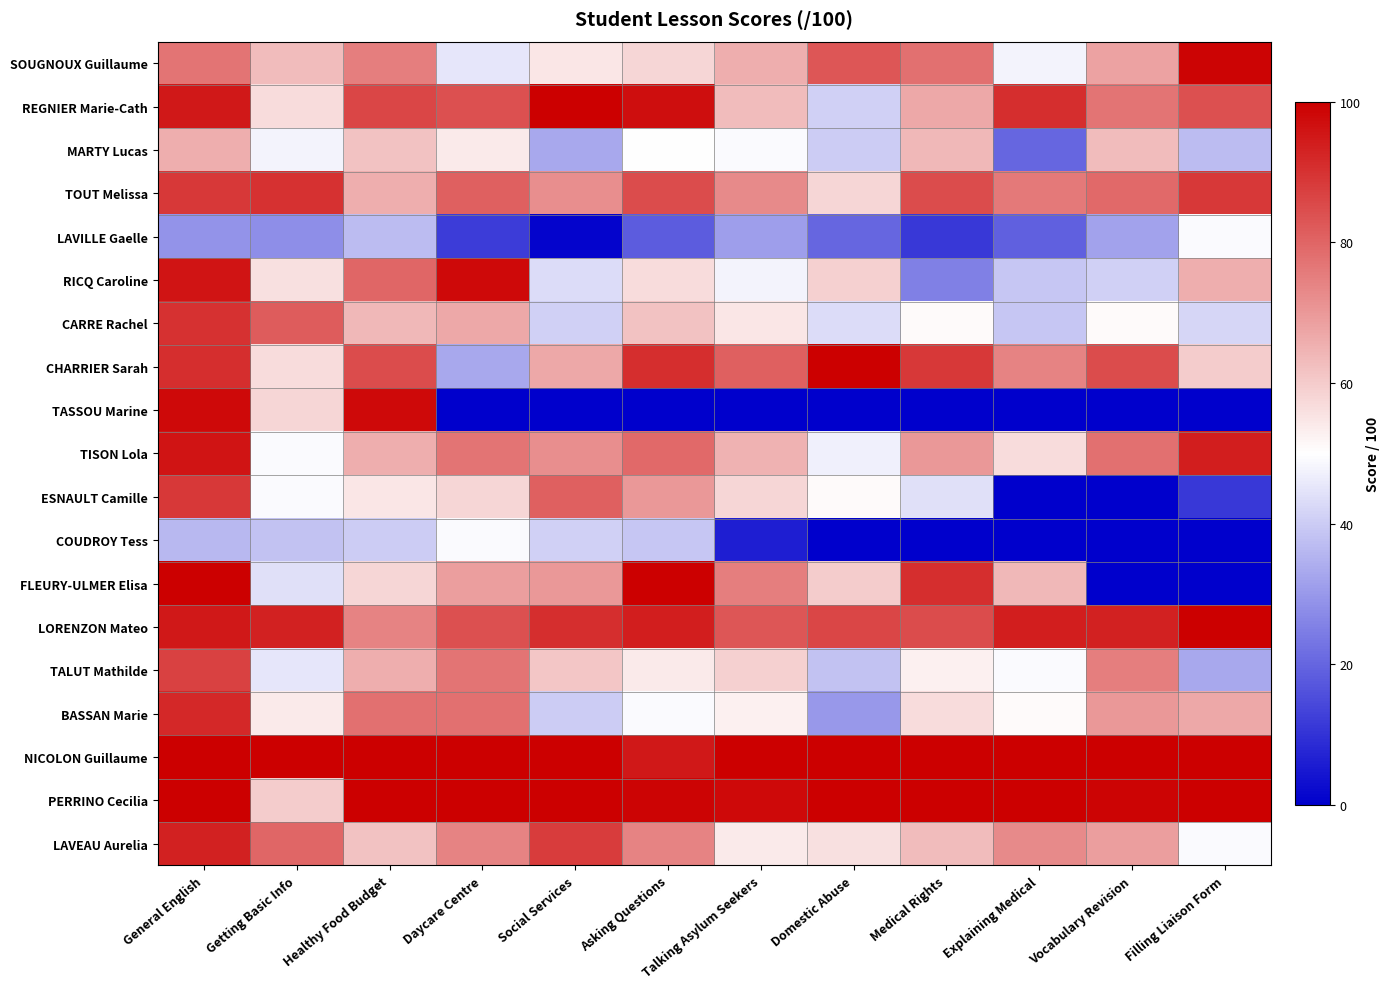

Reading left to right, list all the values displayed in this chart.

SOUGNOUX Guillaume: General English=77	Getting Basic Info=63	Healthy Food Budget=75	Daycare Centre=45	Social Services=55	Asking Questions=58	Talking Asylum Seekers=66	Domestic Abuse=83	Medical Rights=78	Explaining Medical=48	Vocabulary Revision=68	Filling Liaison Form=99
REGNIER Marie-Cath: General English=95	Getting Basic Info=57	Healthy Food Budget=86	Daycare Centre=84	Social Services=100	Asking Questions=97	Talking Asylum Seekers=63	Domestic Abuse=41	Medical Rights=67	Explaining Medical=91	Vocabulary Revision=77	Filling Liaison Form=84
MARTY Lucas: General English=66	Getting Basic Info=48	Healthy Food Budget=62	Daycare Centre=54	Social Services=33	Asking Questions=50	Talking Asylum Seekers=49	Domestic Abuse=40	Medical Rights=64	Explaining Medical=20	Vocabulary Revision=63	Filling Liaison Form=37
TOUT Melissa: General English=89	Getting Basic Info=90	Healthy Food Budget=66	Daycare Centre=81	Social Services=72	Asking Questions=85	Talking Asylum Seekers=73	Domestic Abuse=58	Medical Rights=85	Explaining Medical=76	Vocabulary Revision=79	Filling Liaison Form=89
LAVILLE Gaelle: General English=29	Getting Basic Info=28	Healthy Food Budget=37	Daycare Centre=12	Social Services=1	Asking Questions=18	Talking Asylum Seekers=31	Domestic Abuse=20	Medical Rights=11	Explaining Medical=19	Vocabulary Revision=32	Filling Liaison Form=49
RICQ Caroline: General English=96	Getting Basic Info=56	Healthy Food Budget=80	Daycare Centre=98	Social Services=43	Asking Questions=57	Talking Asylum Seekers=48	Domestic Abuse=59	Medical Rights=25	Explaining Medical=39	Vocabulary Revision=41	Filling Liaison Form=66
CARRE Rachel: General English=90	Getting Basic Info=82	Healthy Food Budget=64	Daycare Centre=67	Social Services=41	Asking Questions=62	Talking Asylum Seekers=55	Domestic Abuse=43	Medical Rights=51	Explaining Medical=39	Vocabulary Revision=51	Filling Liaison Form=42
CHARRIER Sarah: General English=91	Getting Basic Info=57	Healthy Food Budget=85	Daycare Centre=33	Social Services=67	Asking Questions=91	Talking Asylum Seekers=81	Domestic Abuse=100	Medical Rights=89	Explaining Medical=74	Vocabulary Revision=85	Filling Liaison Form=60
TASSOU Marine: General English=98	Getting Basic Info=58	Healthy Food Budget=98	Daycare Centre=0	Social Services=0	Asking Questions=0	Talking Asylum Seekers=0	Domestic Abuse=0	Medical Rights=0	Explaining Medical=0	Vocabulary Revision=0	Filling Liaison Form=0
TISON Lola: General English=96	Getting Basic Info=49	Healthy Food Budget=66	Daycare Centre=77	Social Services=72	Asking Questions=79	Talking Asylum Seekers=65	Domestic Abuse=47	Medical Rights=70	Explaining Medical=57	Vocabulary Revision=78	Filling Liaison Form=94
ESNAULT Camille: General English=89	Getting Basic Info=49	Healthy Food Budget=55	Daycare Centre=58	Social Services=81	Asking Questions=70	Talking Asylum Seekers=58	Domestic Abuse=51	Medical Rights=44	Explaining Medical=0	Vocabulary Revision=0	Filling Liaison Form=11
COUDROY Tess: General English=36	Getting Basic Info=38	Healthy Food Budget=40	Daycare Centre=49	Social Services=41	Asking Questions=39	Talking Asylum Seekers=6	Domestic Abuse=0	Medical Rights=0	Explaining Medical=0	Vocabulary Revision=0	Filling Liaison Form=0
FLEURY-ULMER Elisa: General English=100	Getting Basic Info=44	Healthy Food Budget=58	Daycare Centre=69	Social Services=70	Asking Questions=100	Talking Asylum Seekers=75	Domestic Abuse=60	Medical Rights=91	Explaining Medical=64	Vocabulary Revision=0	Filling Liaison Form=0
LORENZON Mateo: General English=95	Getting Basic Info=93	Healthy Food Budget=74	Daycare Centre=84	Social Services=91	Asking Questions=94	Talking Asylum Seekers=83	Domestic Abuse=86	Medical Rights=85	Explaining Medical=94	Vocabulary Revision=93	Filling Liaison Form=100
TALUT Mathilde: General English=87	Getting Basic Info=45	Healthy Food Budget=66	Daycare Centre=77	Social Services=61	Asking Questions=54	Talking Asylum Seekers=59	Domestic Abuse=38	Medical Rights=53	Explaining Medical=49	Vocabulary Revision=75	Filling Liaison Form=33
BASSAN Marie: General English=92	Getting Basic Info=54	Healthy Food Budget=78	Daycare Centre=78	Social Services=40	Asking Questions=49	Talking Asylum Seekers=53	Domestic Abuse=30	Medical Rights=57	Explaining Medical=51	Vocabulary Revision=70	Filling Liaison Form=67
NICOLON Guillaume: General English=100	Getting Basic Info=100	Healthy Food Budget=100	Daycare Centre=100	Social Services=100	Asking Questions=95	Talking Asylum Seekers=100	Domestic Abuse=100	Medical Rights=100	Explaining Medical=100	Vocabulary Revision=100	Filling Liaison Form=100
PERRINO Cecilia: General English=100	Getting Basic Info=60	Healthy Food Budget=100	Daycare Centre=100	Social Services=100	Asking Questions=99	Talking Asylum Seekers=98	Domestic Abuse=100	Medical Rights=100	Explaining Medical=100	Vocabulary Revision=99	Filling Liaison Form=100
LAVEAU Aurelia: General English=93	Getting Basic Info=80	Healthy Food Budget=62	Daycare Centre=74	Social Services=88	Asking Questions=74	Talking Asylum Seekers=54	Domestic Abuse=56	Medical Rights=63	Explaining Medical=73	Vocabulary Revision=69	Filling Liaison Form=49